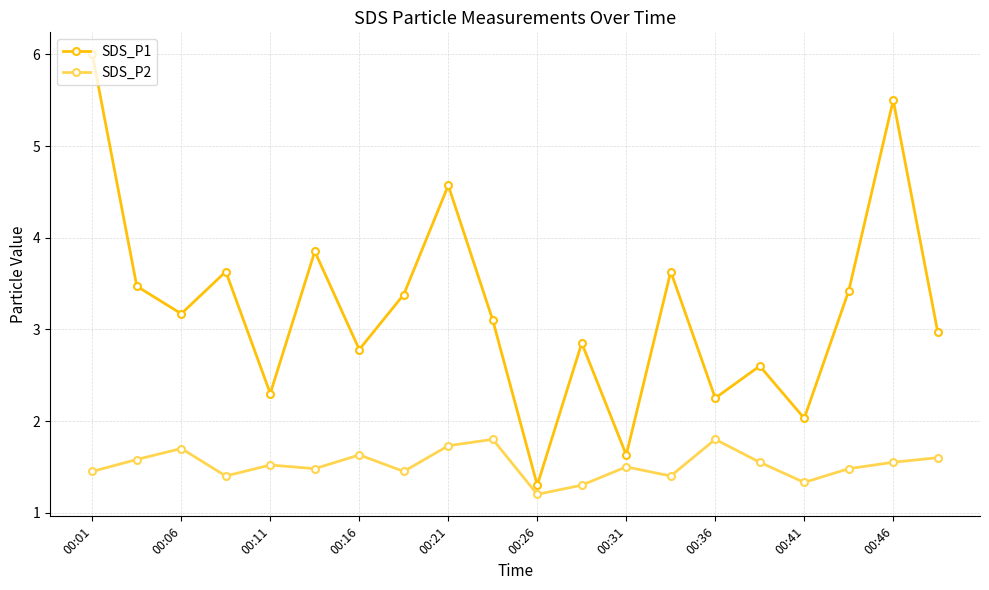

At how many categories does at least one series exceed 4?

3